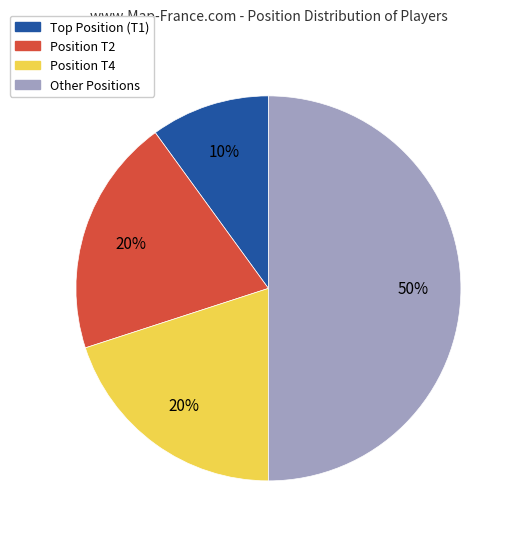

Which slice is the largest?

Other Positions